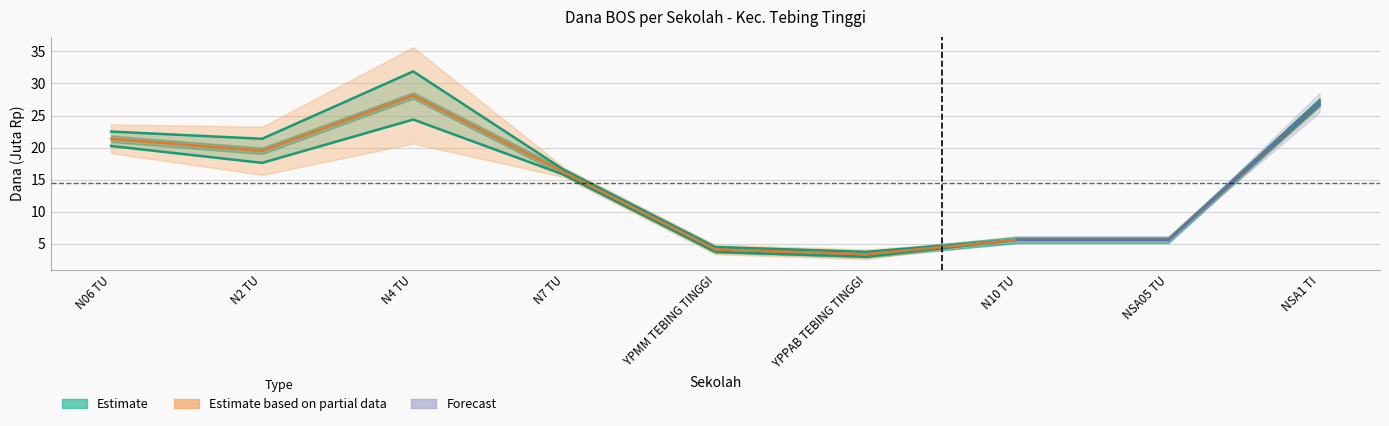

What is the maximum value for Disalurkan (Dana)?

31.9